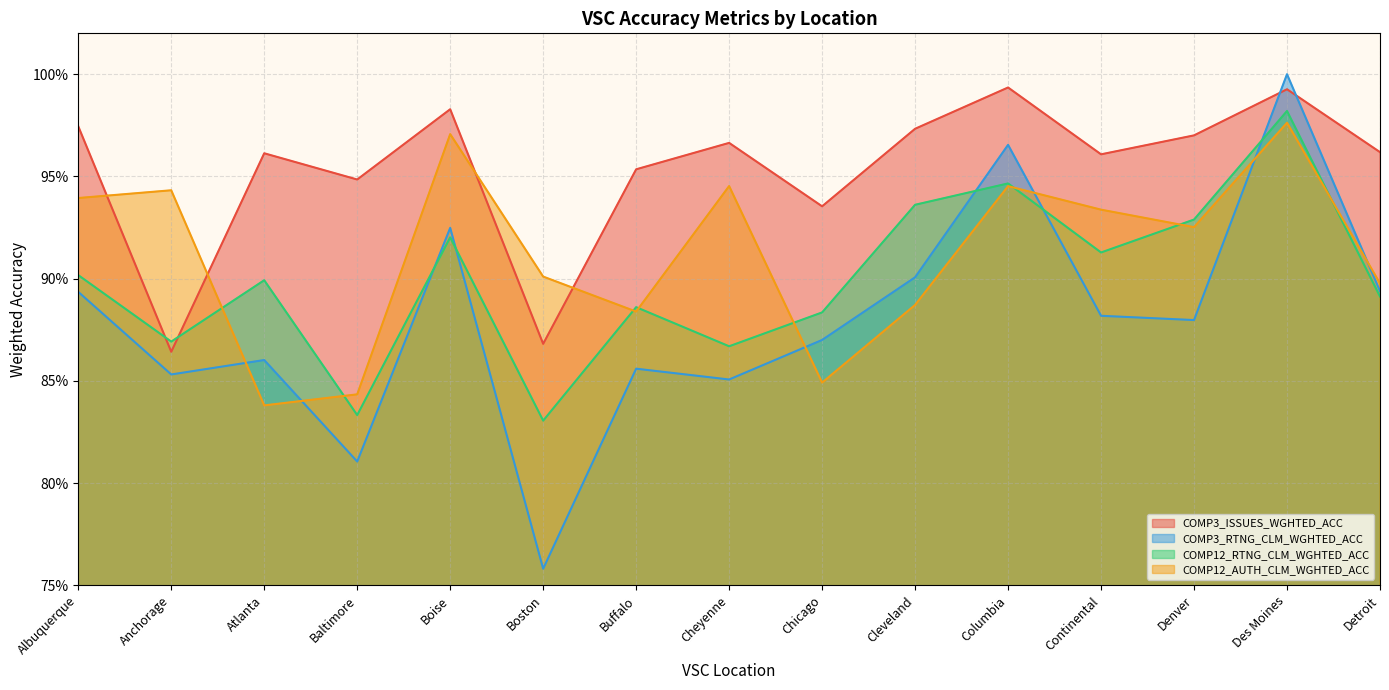

Is the value of COMP3_ISSUES_WGHTED_ACC at Detroit greater than the value of COMP12_AUTH_CLM_WGHTED_ACC at Detroit?

Yes